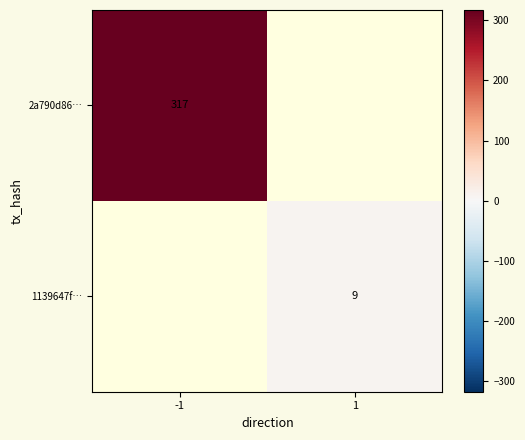

What is the smallest value displayed?

9.0